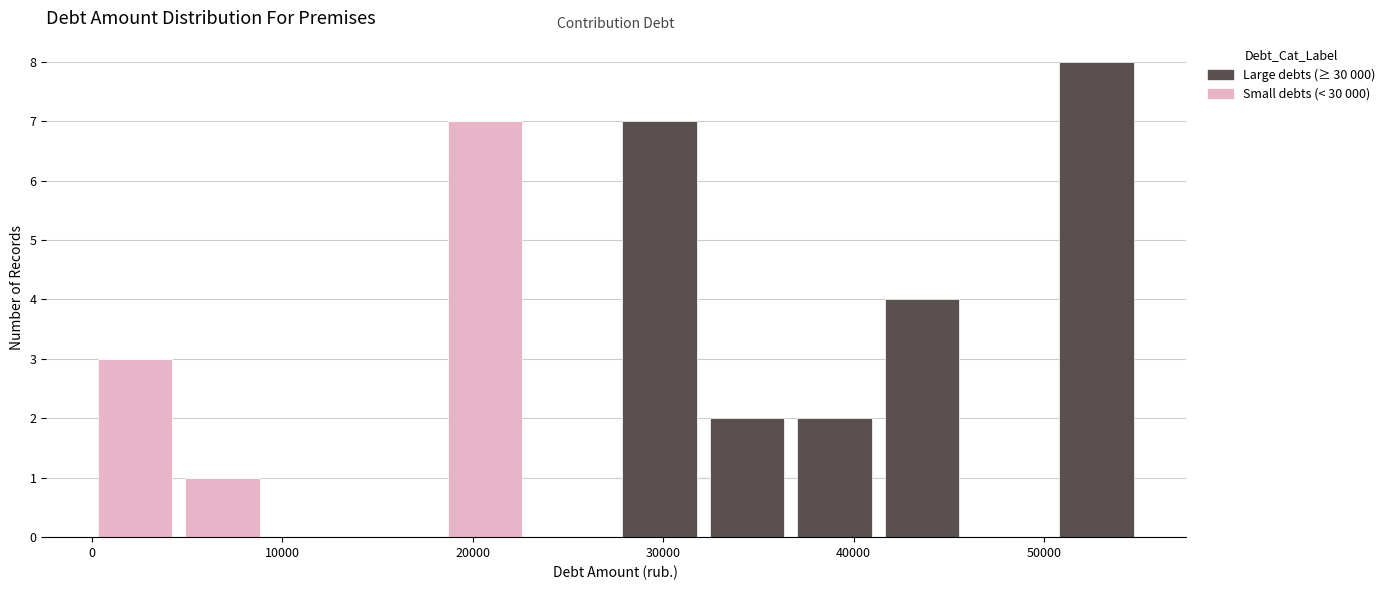

Reading left to right, list every stacked bar in this chart as the range it spans on the x-axis followed by its total height. Neither the bar edges nor the heights are printed on the chart, so give them approximately, as read against the axes.

0 to 5000: 3
5000 to 9000: 1
9000 to 14000: 0
14000 to 18000: 0
18000 to 23000: 7
23000 to 28000: 0
28000 to 32000: 7
32000 to 37000: 2
37000 to 41000: 2
41000 to 46000: 4
46000 to 50000: 0
50000 to 55000: 8